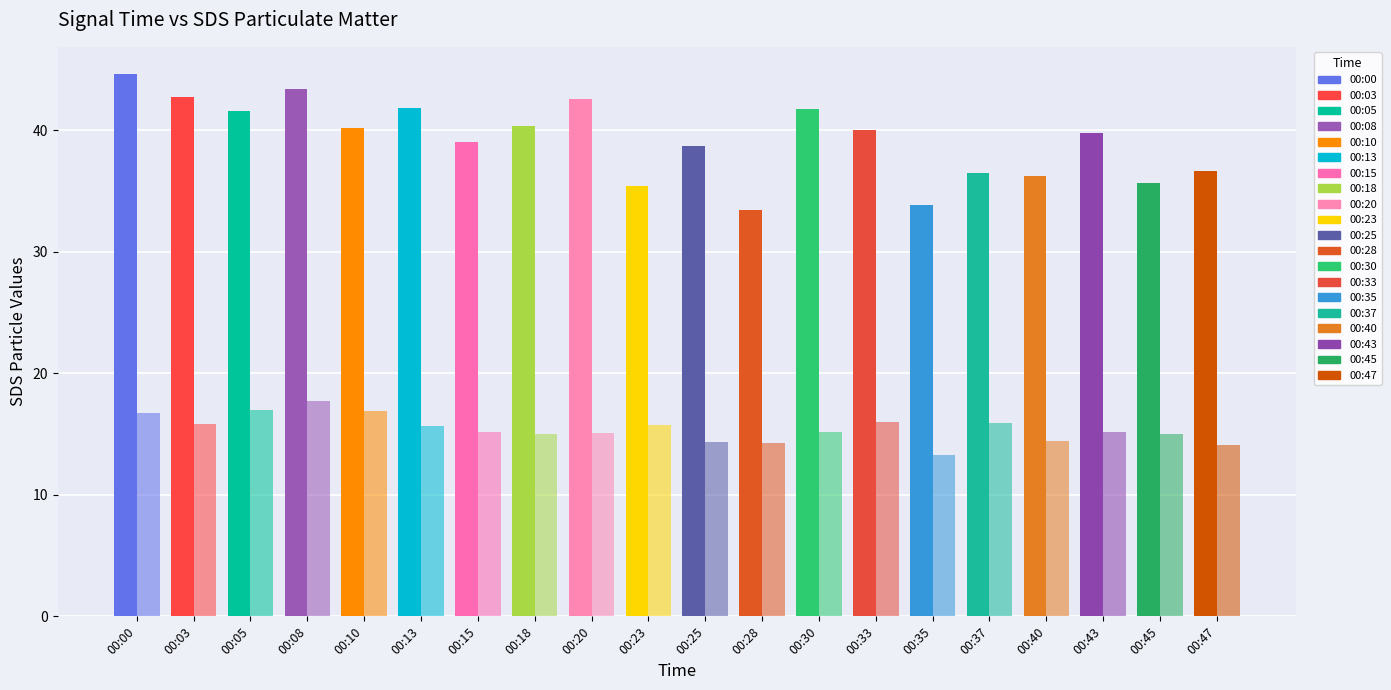

How many distinct data groups are displayed?

2